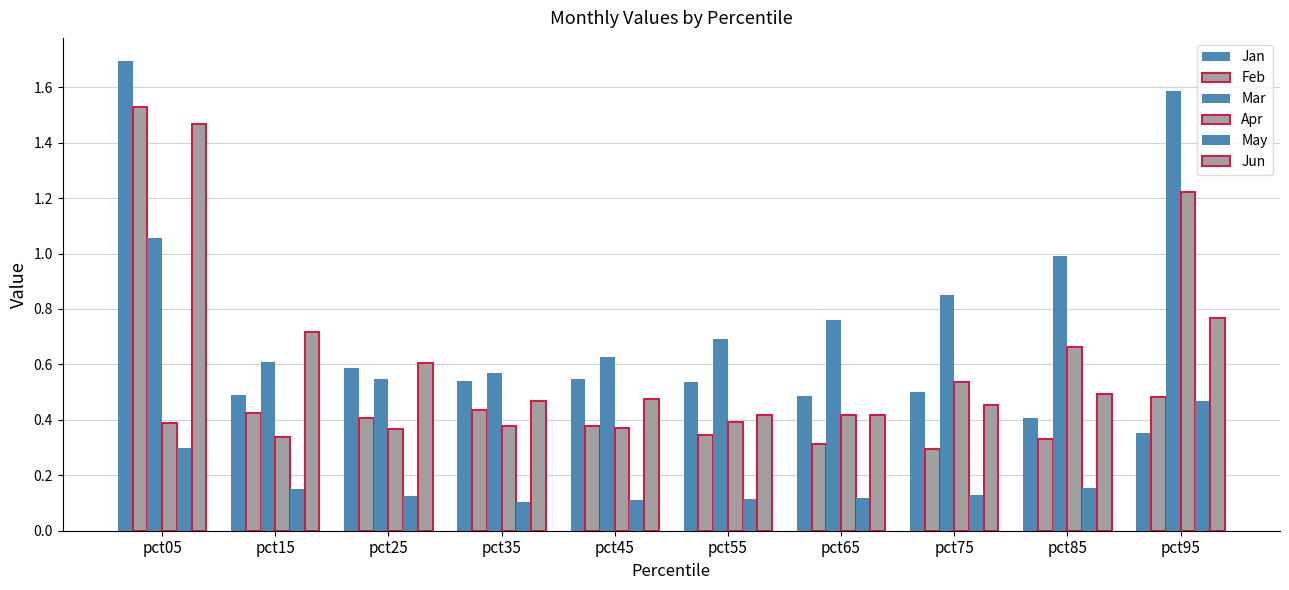

Is it true that Jun equals 0.1 at pct85?

False